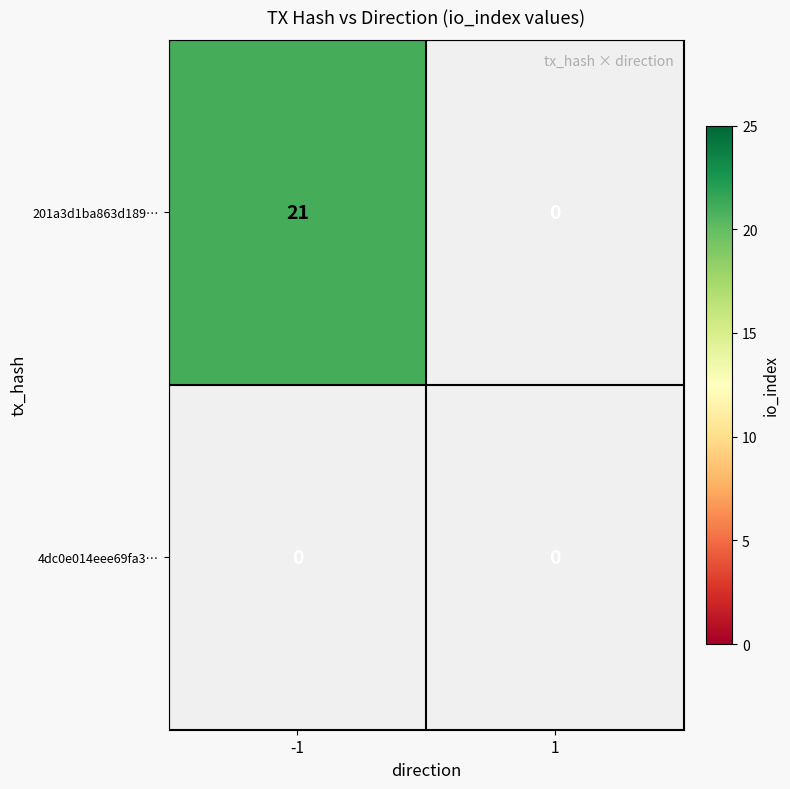

Count the number of data series in this chart.

2